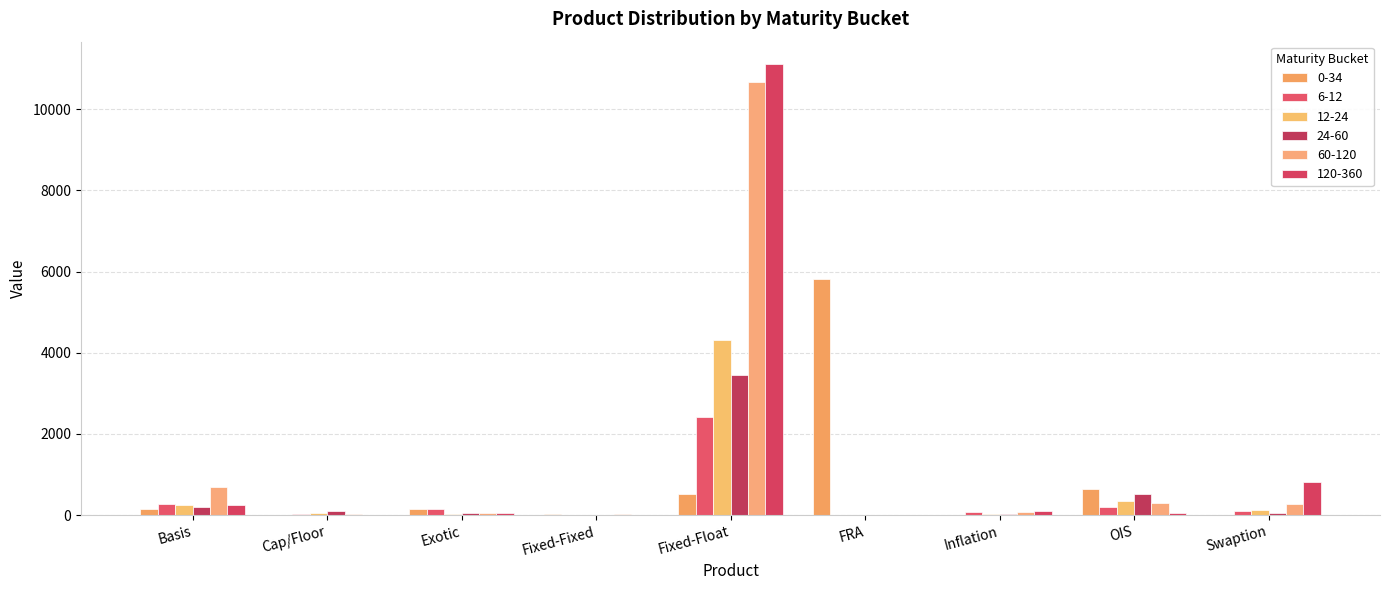

Does the chart contain stacked bars?

No